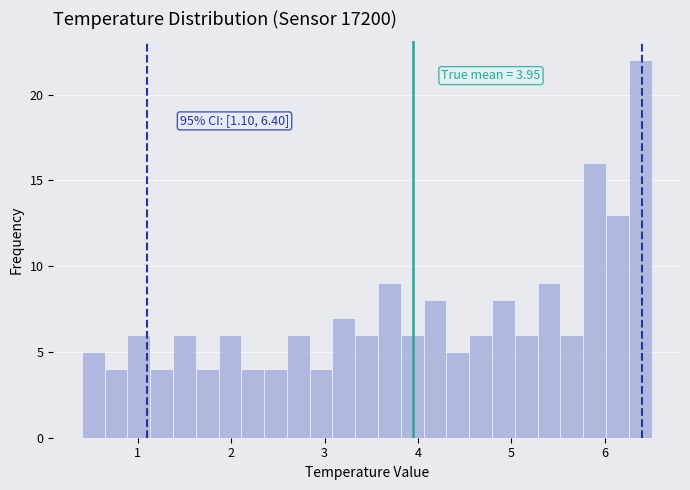

Around what value on the x-axis is the tallest bar? Give the approximate position of its centre, as read against the axis.

6.4